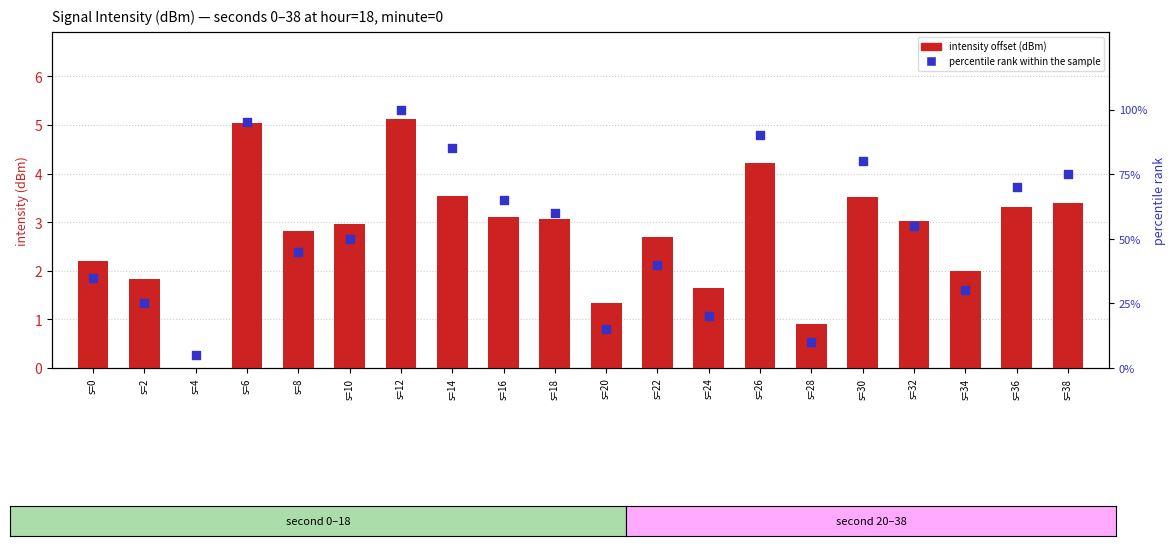

Which series has the widest spread of Y values?

percentile rank within the sample